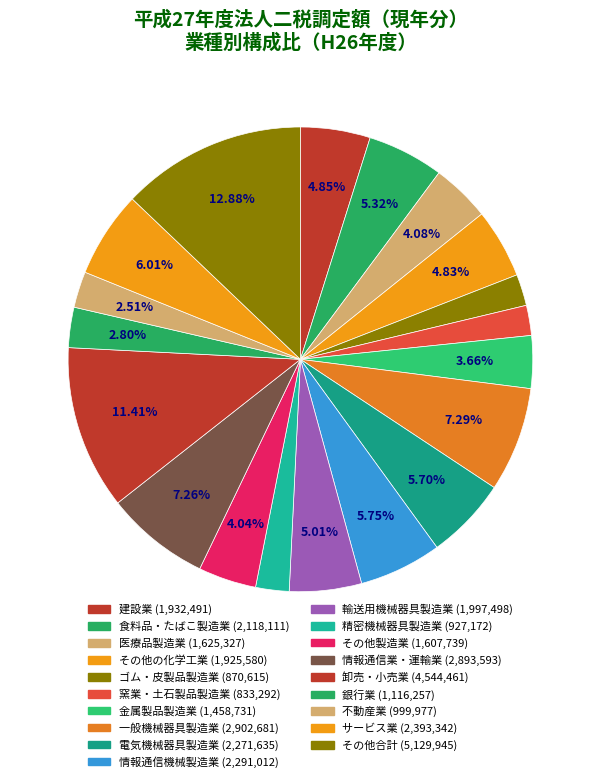

How many segments does this pie chart have?

19